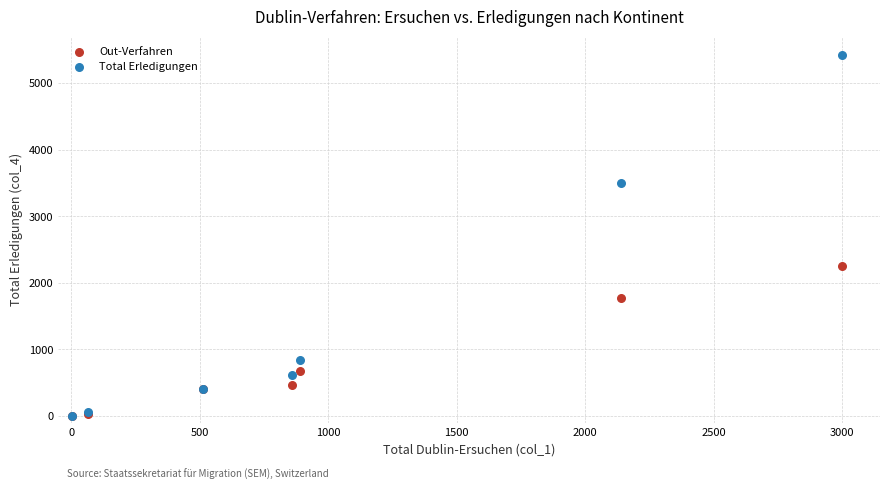

In the Total Erledigungen series, what Y value is closest to 2716?

3499